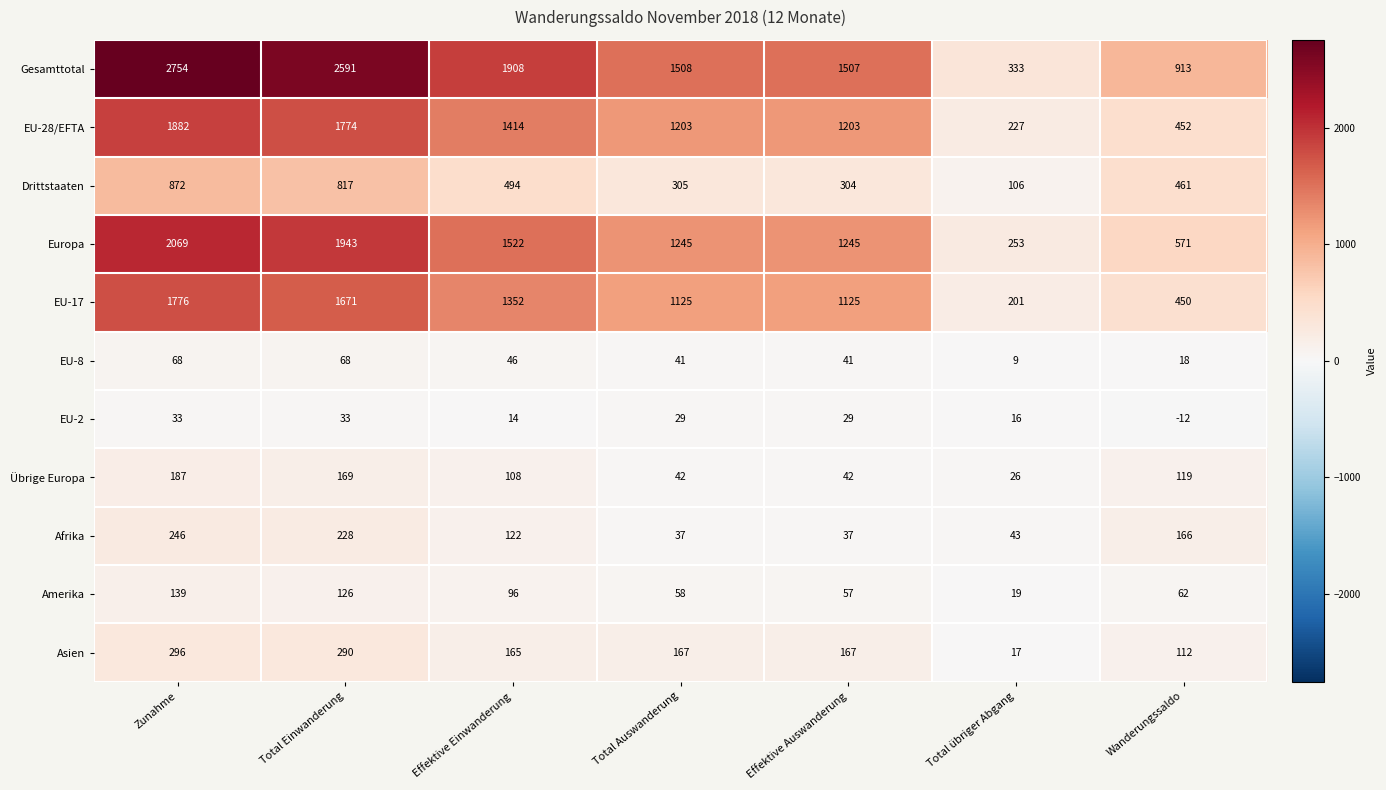

Read the Europa value at Total übriger Abgang, to the nearest 100.

300